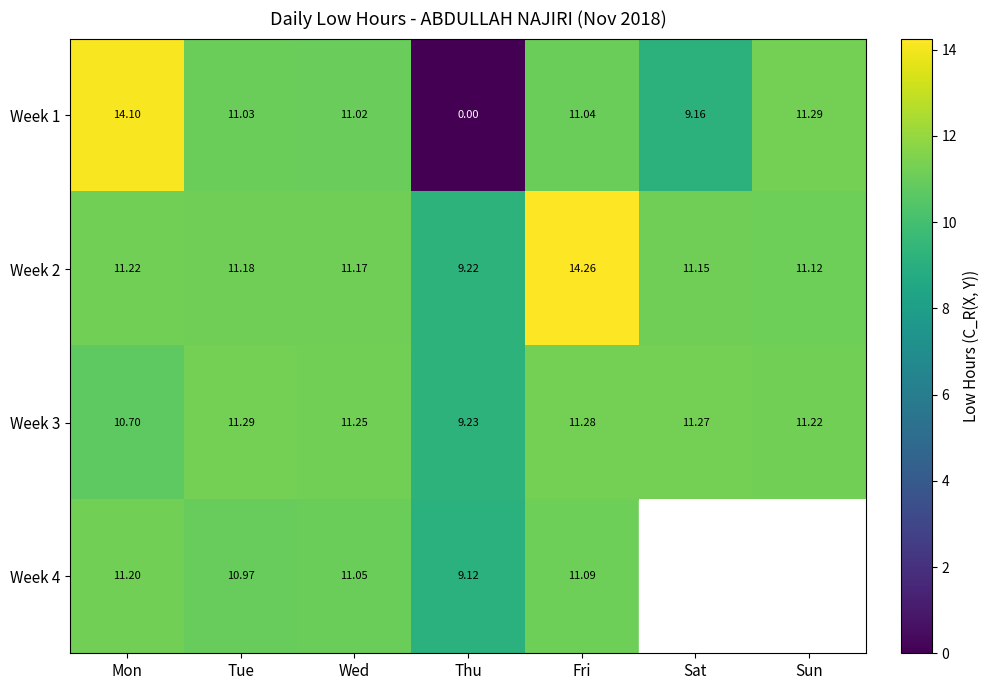

Where is Week 1 nearest to the value 7?

Sat